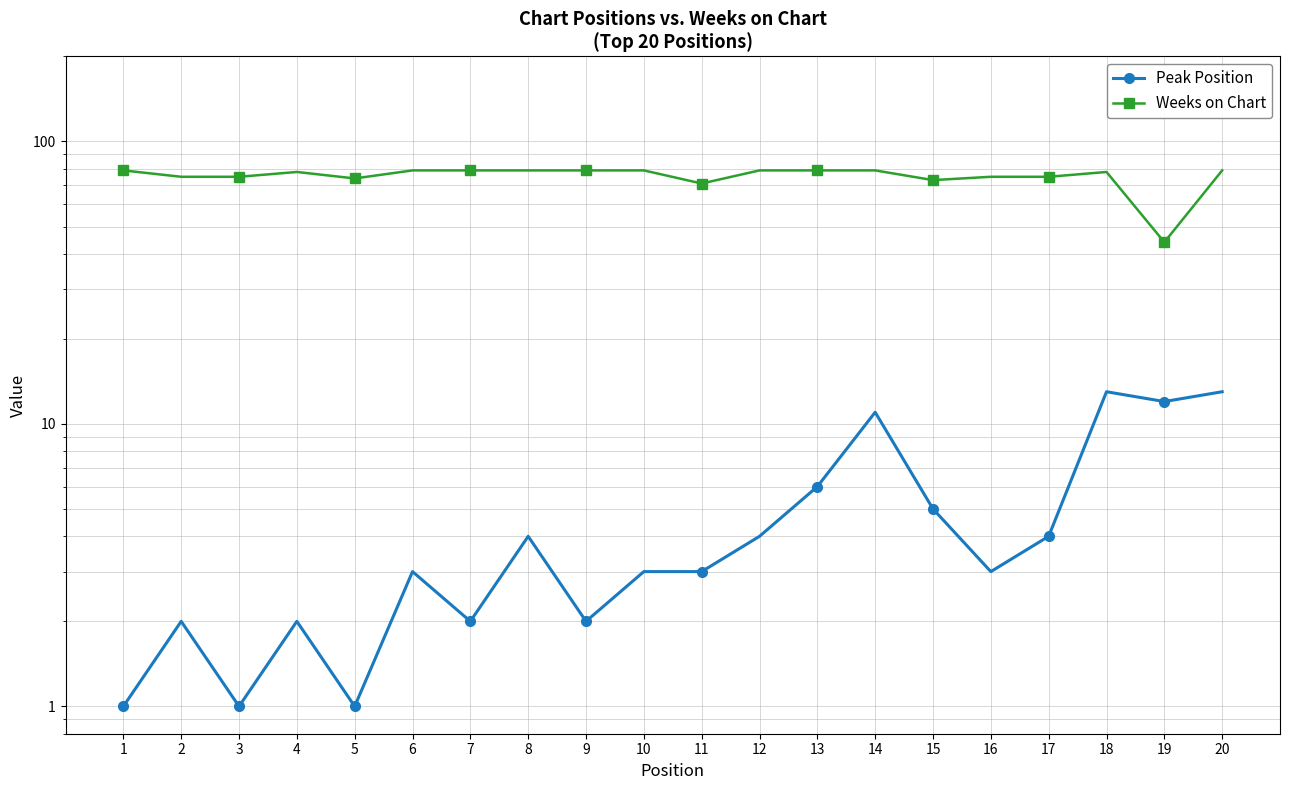

Where is the first local minimum for Weeks on Chart?

5